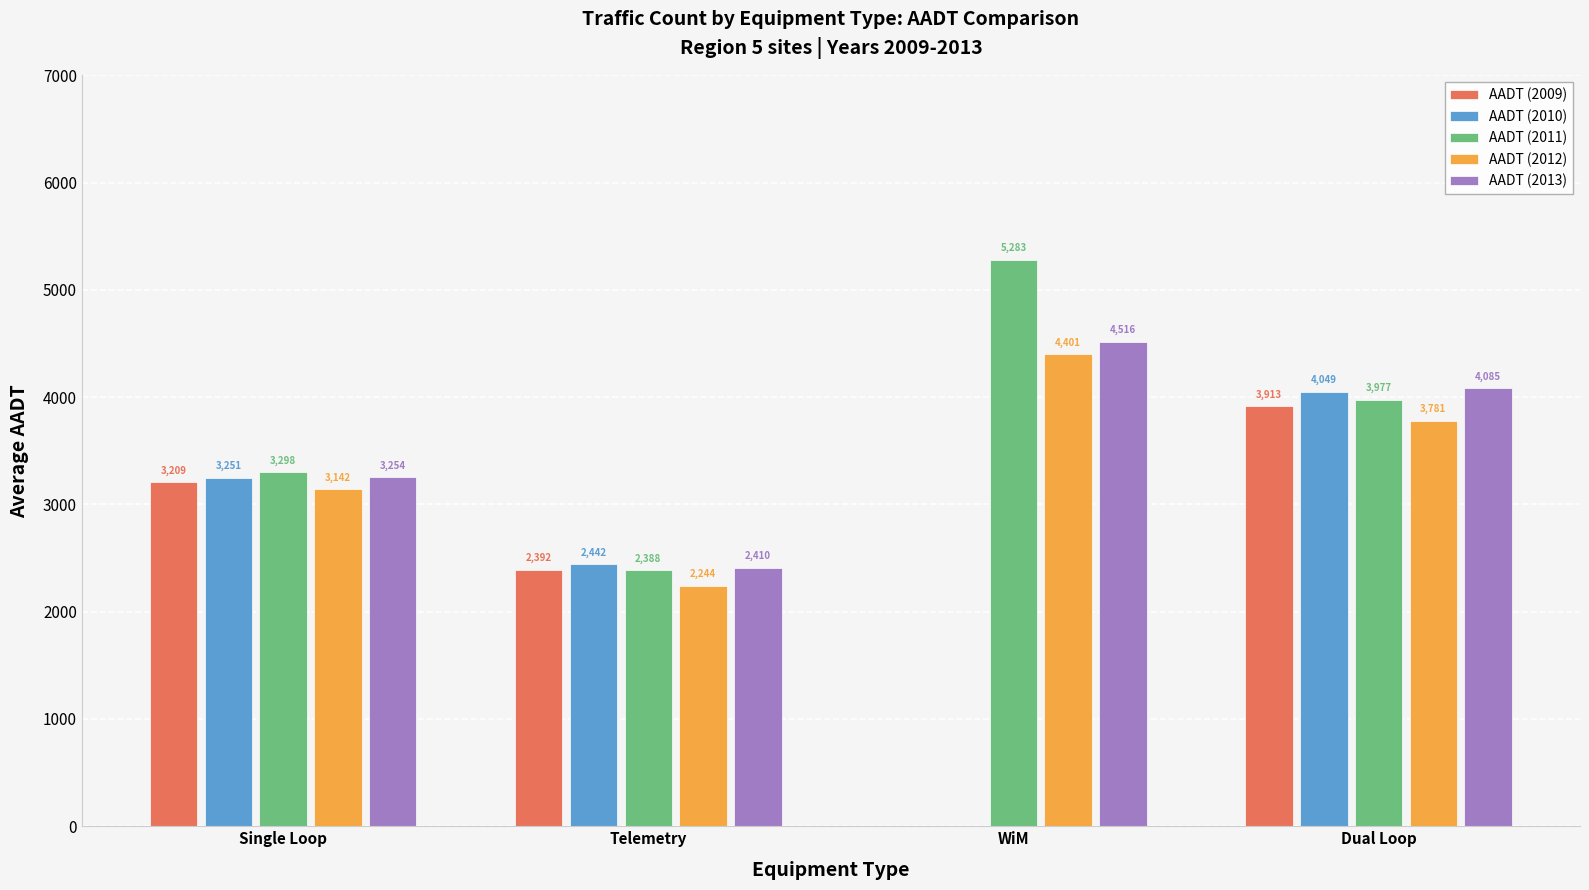

What is the sum of the AADT (2009) values at Telemetry and WiM?

2392.0